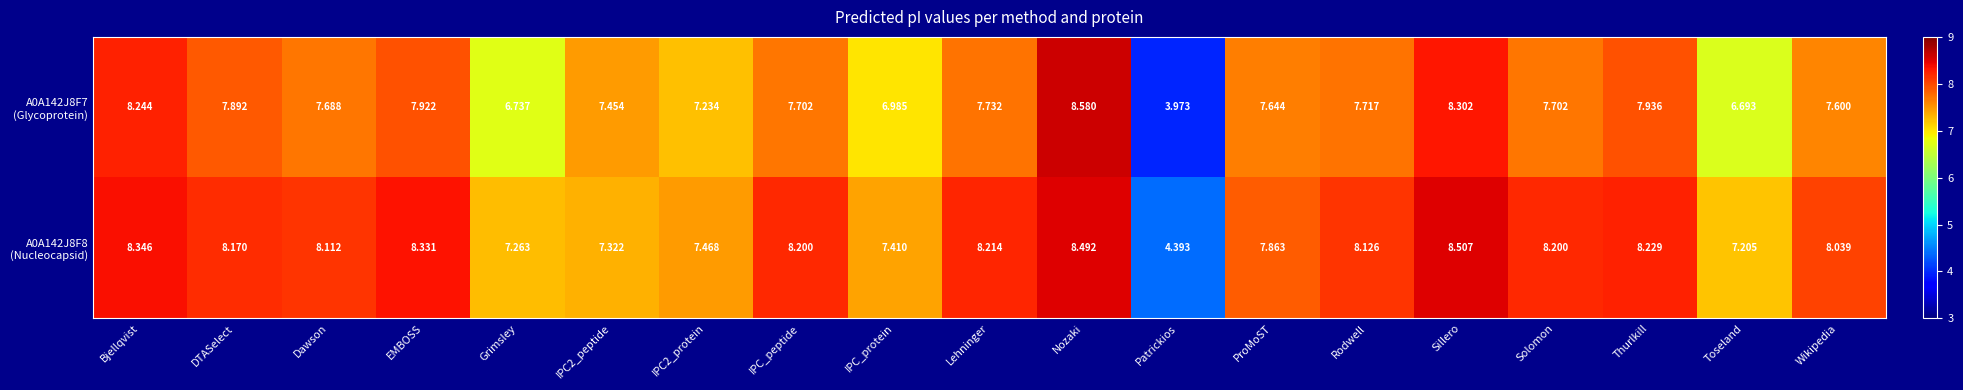

Which category has the highest value across all series?

Nozaki